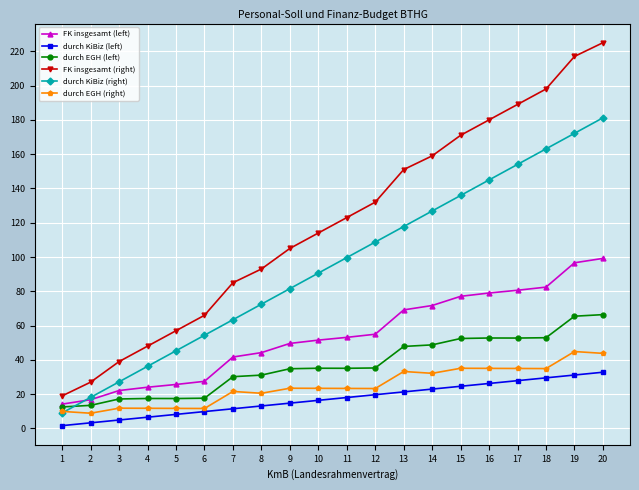

How many data points in durch EGH (right) are above 23?

12